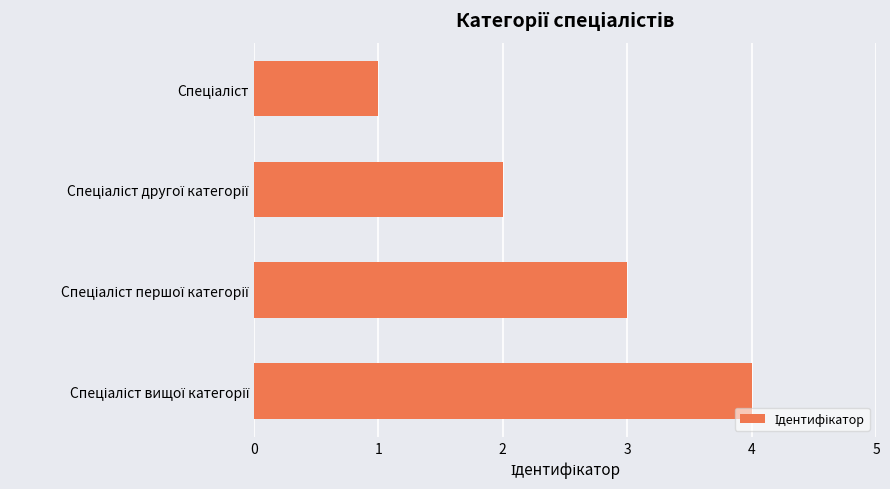

What is the sum of all values?

10